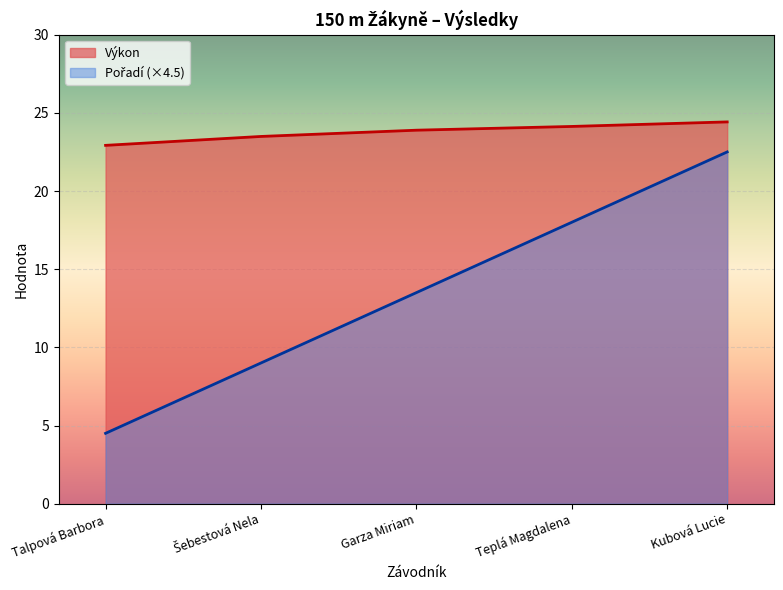

True or false: Pořadí and Výkon cross at least once.

False